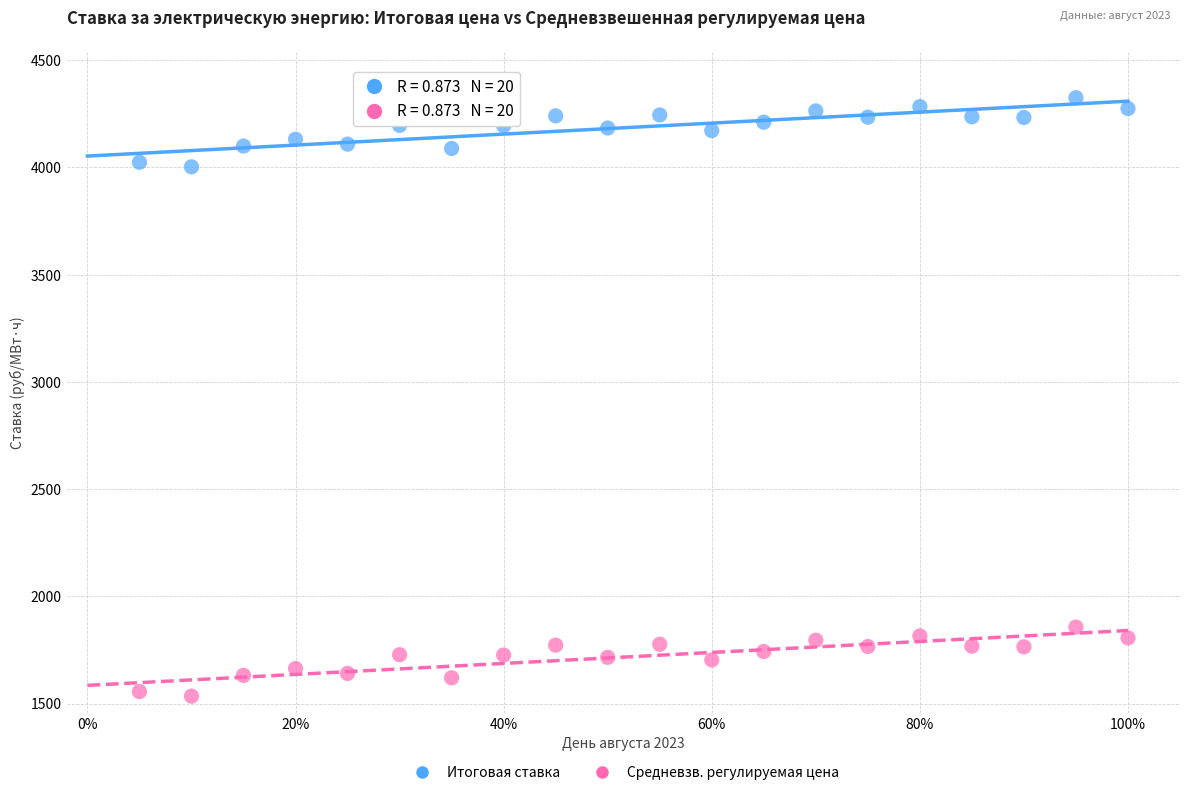

Across all data points, what is the range of Y values (max minus min)?

2790.5